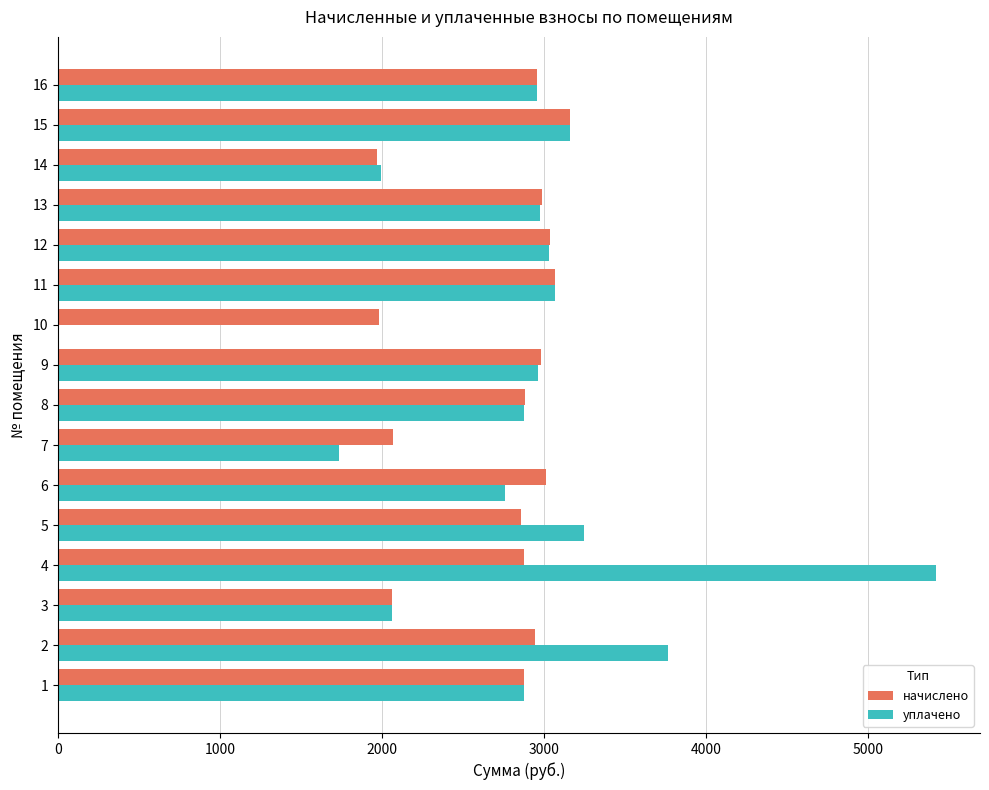

Which series changed the most between 2 and 13?

уплачено